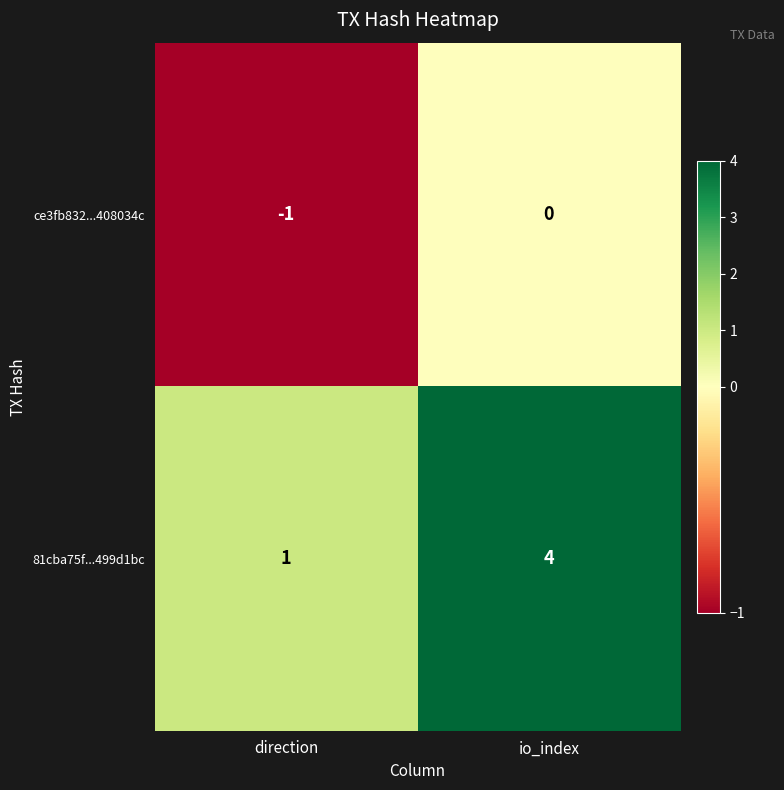

What is the difference between the maximum and minimum values in the 81cba75f...499d1bc series?

3